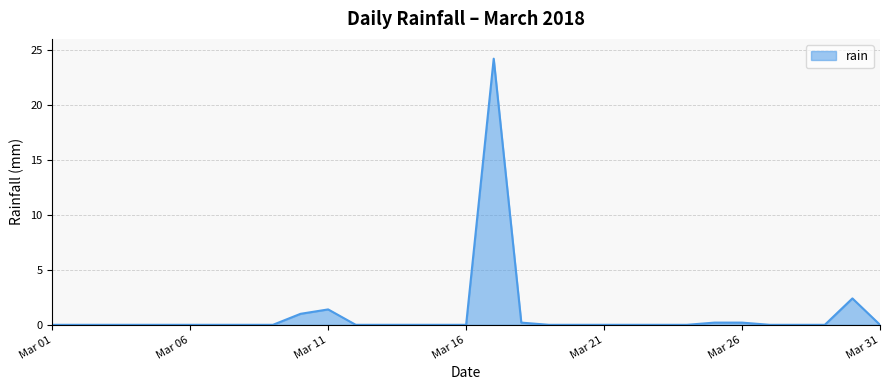

What is the greatest value displayed?

24.2